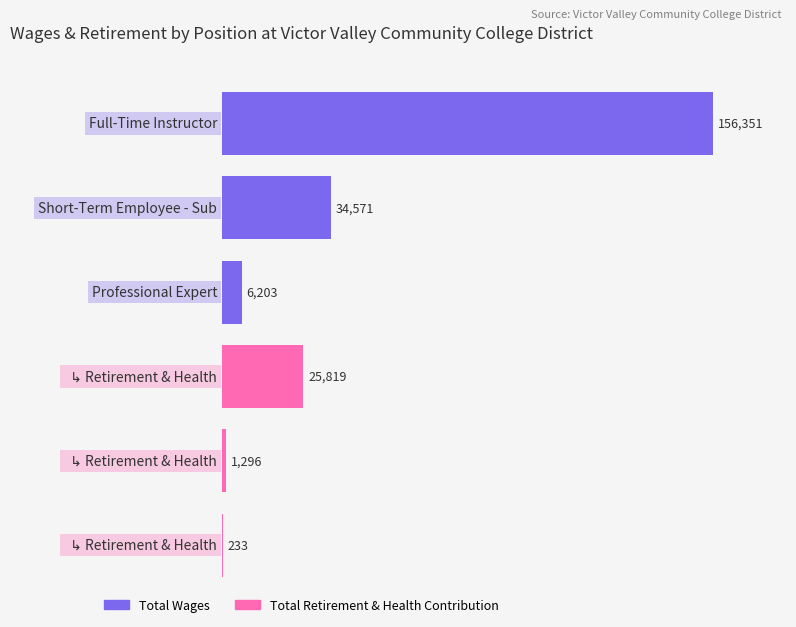

Where is Total Wages nearest to the value 81277?

Short-Term Employee - Sub